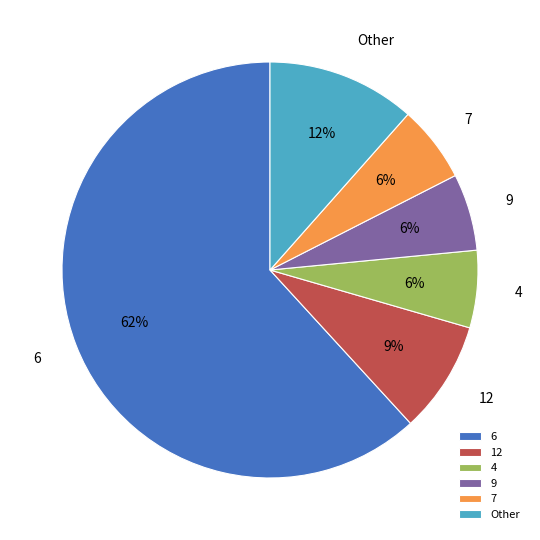

To the nearest percent, what is the average slice percentage?

17%